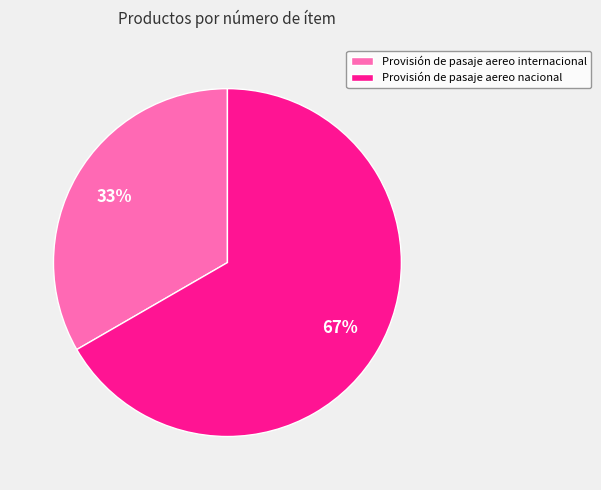

To the nearest percent, what is the combined percentage of Provisión de pasaje aereo internacional and Provisión de pasaje aereo nacional?

100%